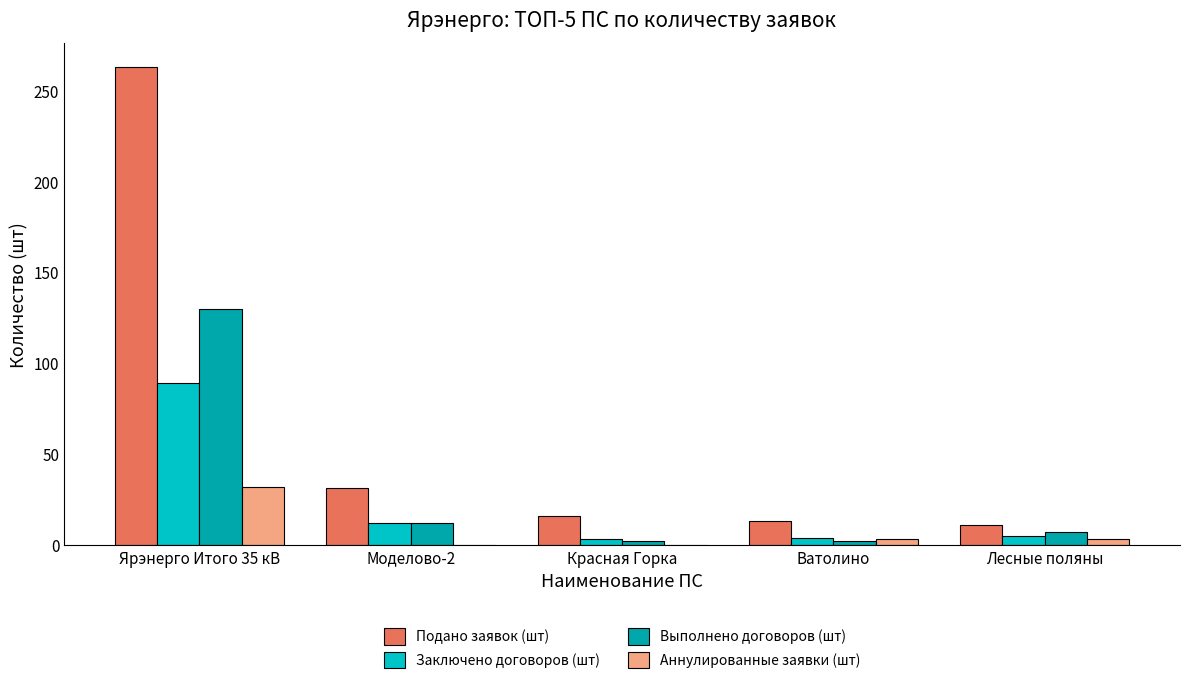

At which label is Выполнено договоров (шт) closest to 66?

Моделово-2